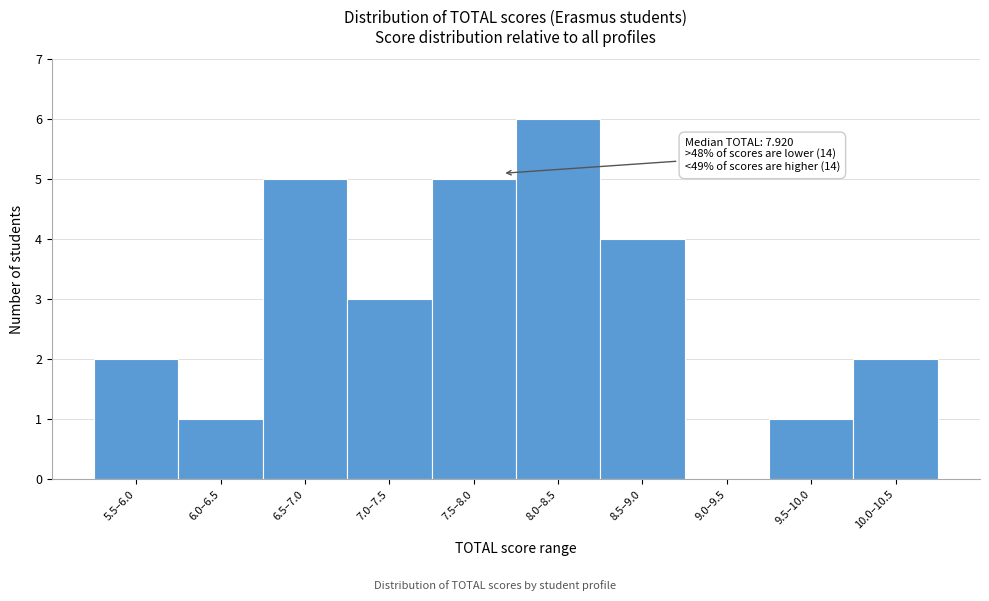

Reading left to right, what are all the values shown in this chart?

5.5–6.0=2	6.0–6.5=1	6.5–7.0=5	7.0–7.5=3	7.5–8.0=5	8.0–8.5=6	8.5–9.0=4	9.0–9.5=0	9.5–10.0=1	10.0–10.5=2